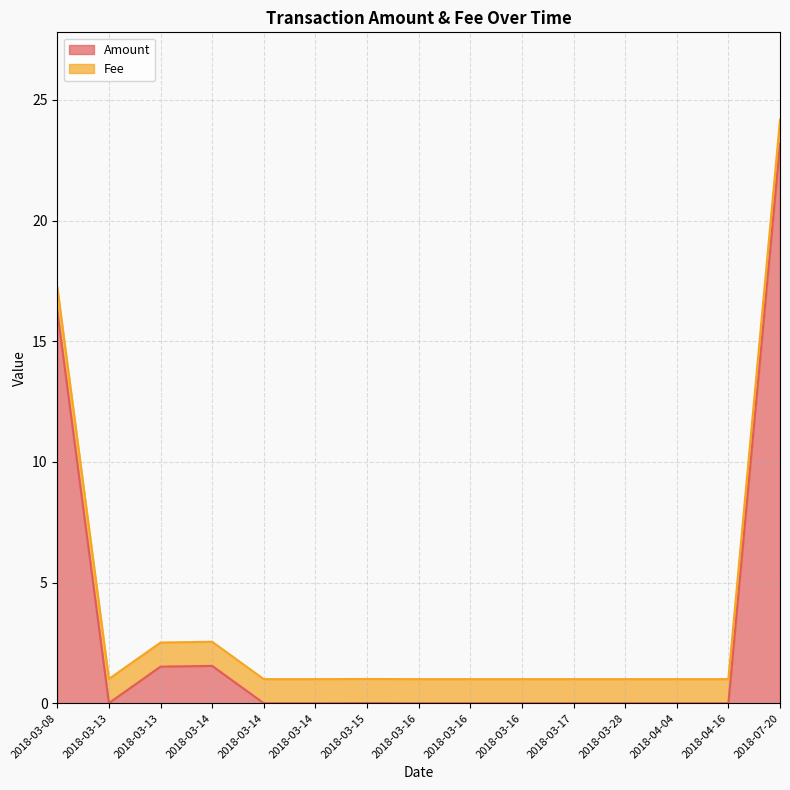

Where is the first local maximum?

2018-03-14